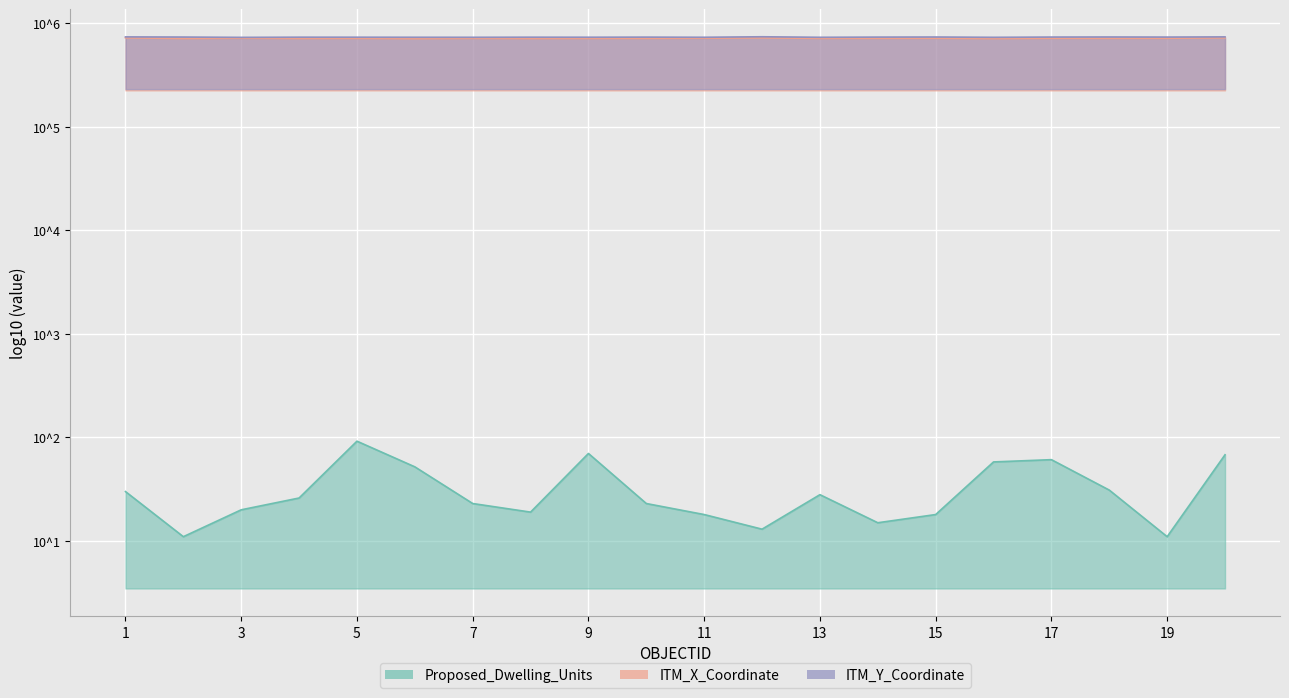

Is the value of ITM_X_Coordinate at 15 greater than the value of ITM_Y_Coordinate at 19?

No